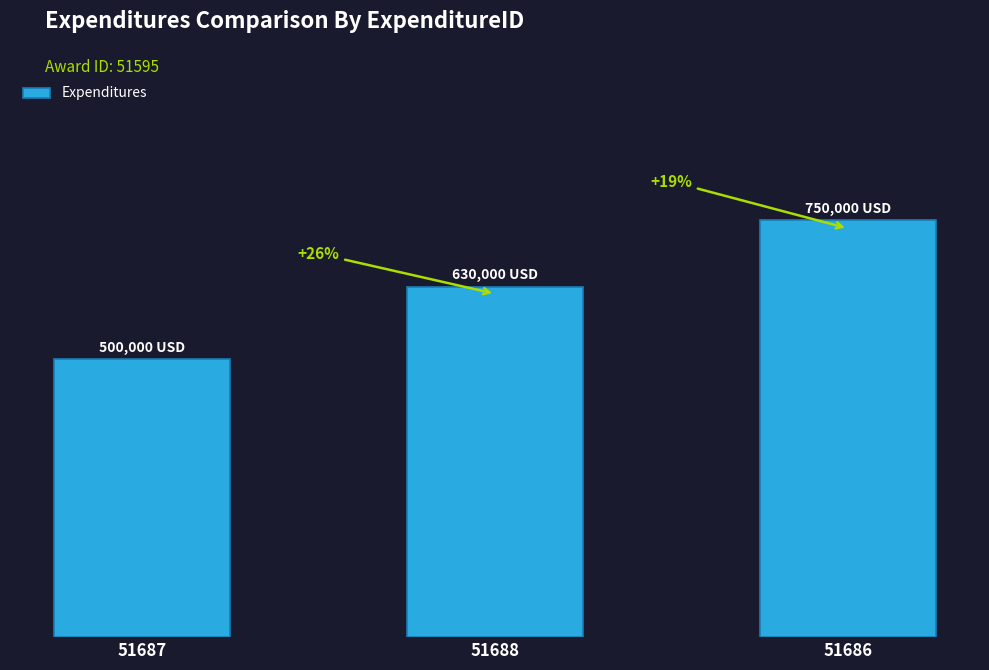

What is the sum of the values at 51686 and 51688?

1380000